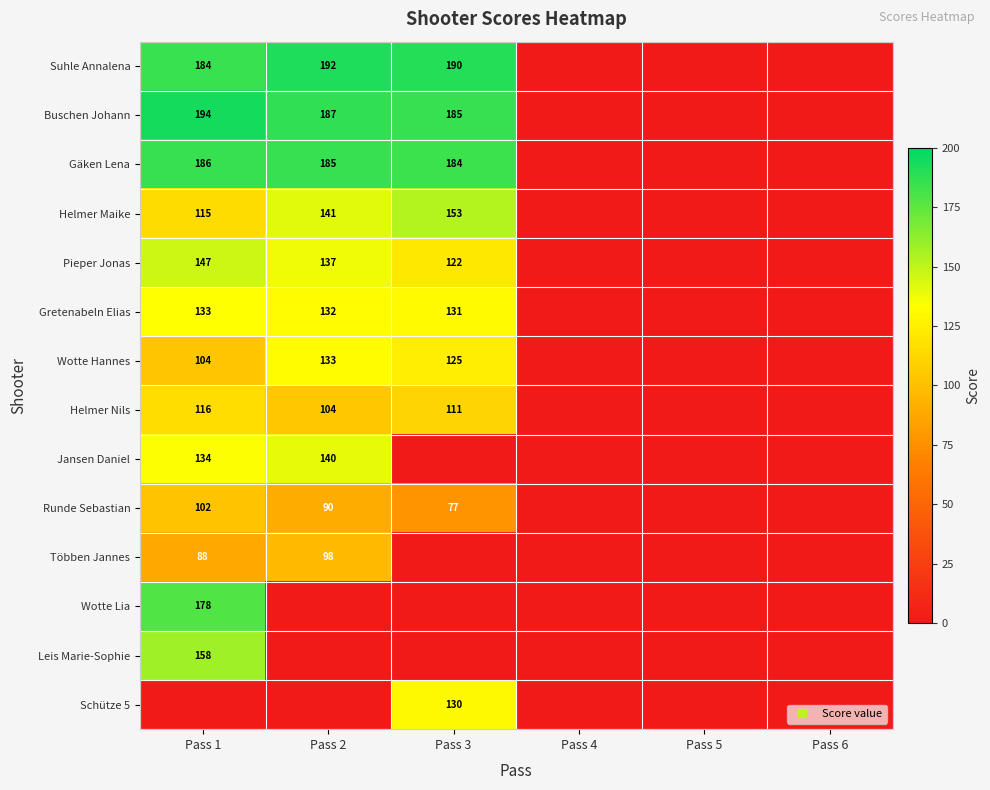

Which category has the highest value in the Helmer Maike series?

Pass 3